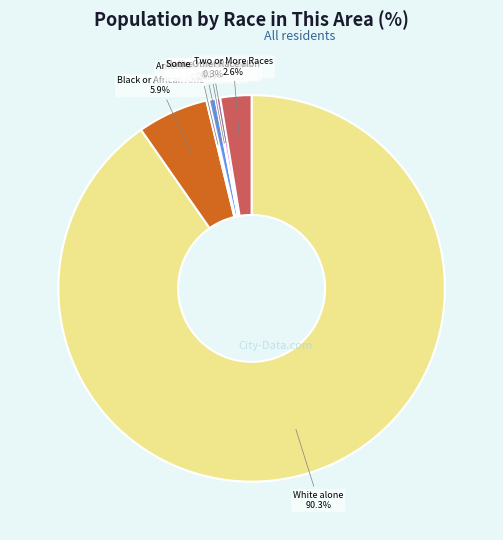

Is there a majority slice in this chart?

Yes